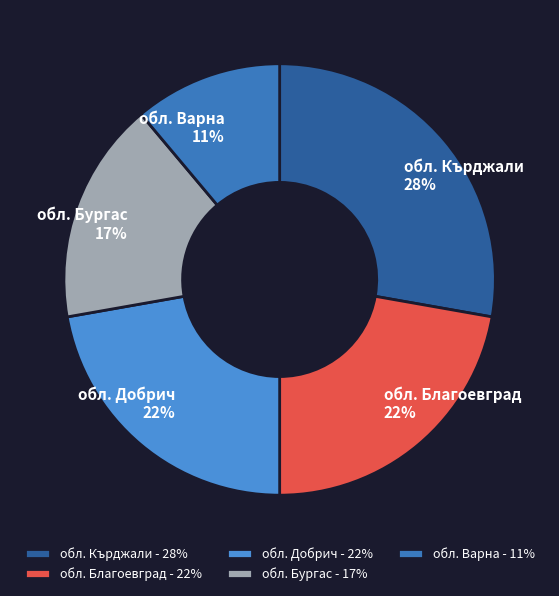

The обл. Добрич slice represents 22% of the pie. True or false?

True